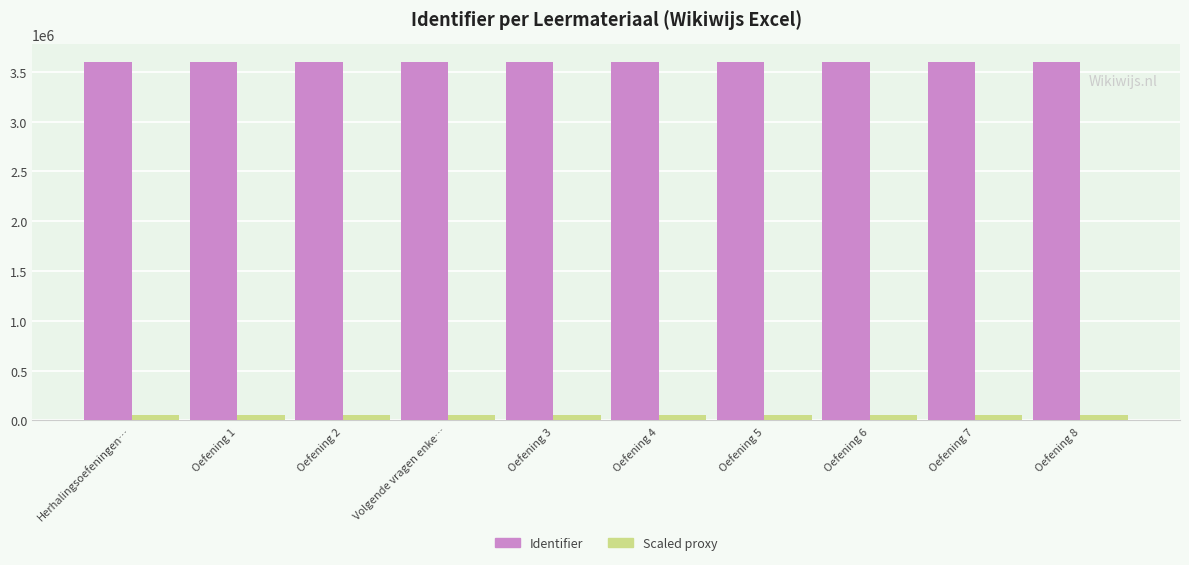

What is the value of the Identifier bar at the 2nd from the left?

3595208.0